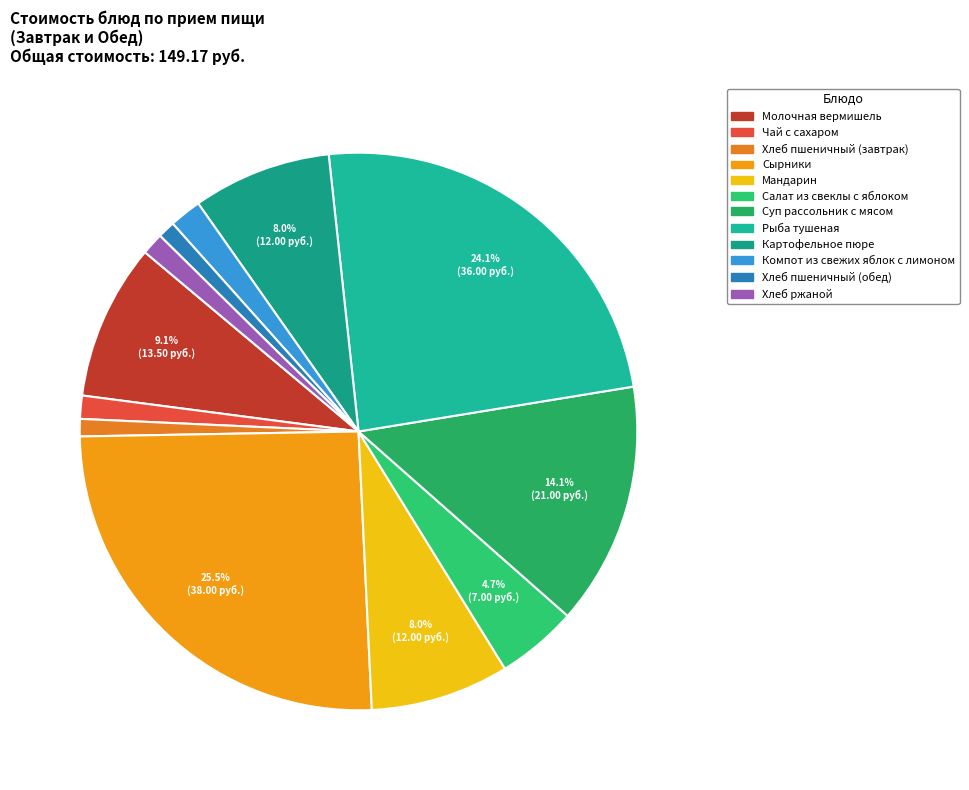

Between Рыба тушеная and Картофельное пюре, which is larger?

Рыба тушеная